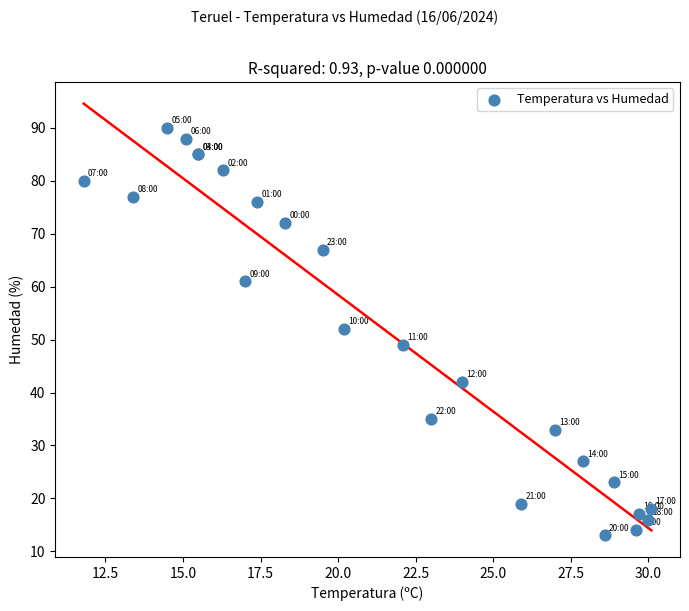

What Y value in the scatter plot is closest to 51?

52